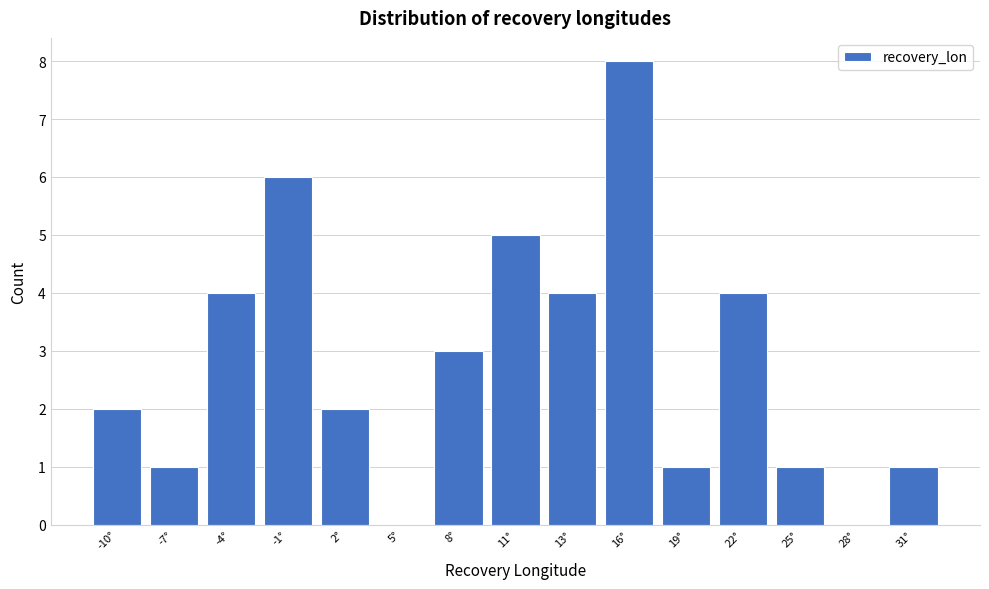

Reading right to left, extract all data points from this chart.

31°=1	28°=0	25°=1	22°=4	19°=1	16°=8	13°=4	11°=5	8°=3	5°=0	2°=2	-1°=6	-4°=4	-7°=1	-10°=2